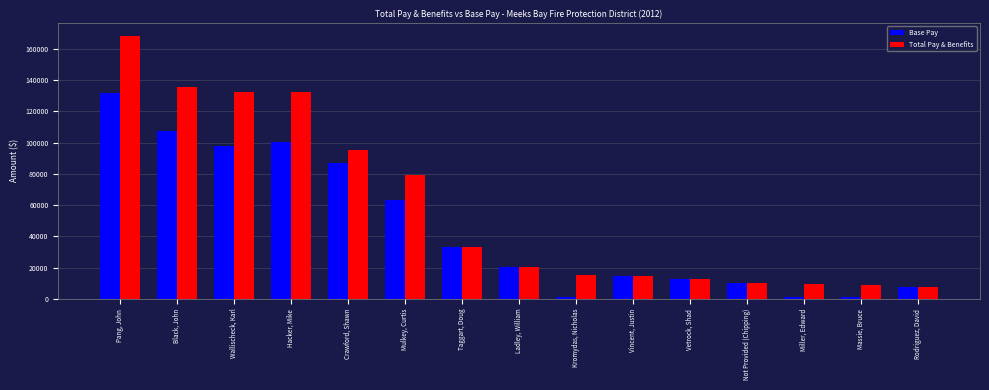

What is the total value across all series at Wallischeck, Karl?

230711.5